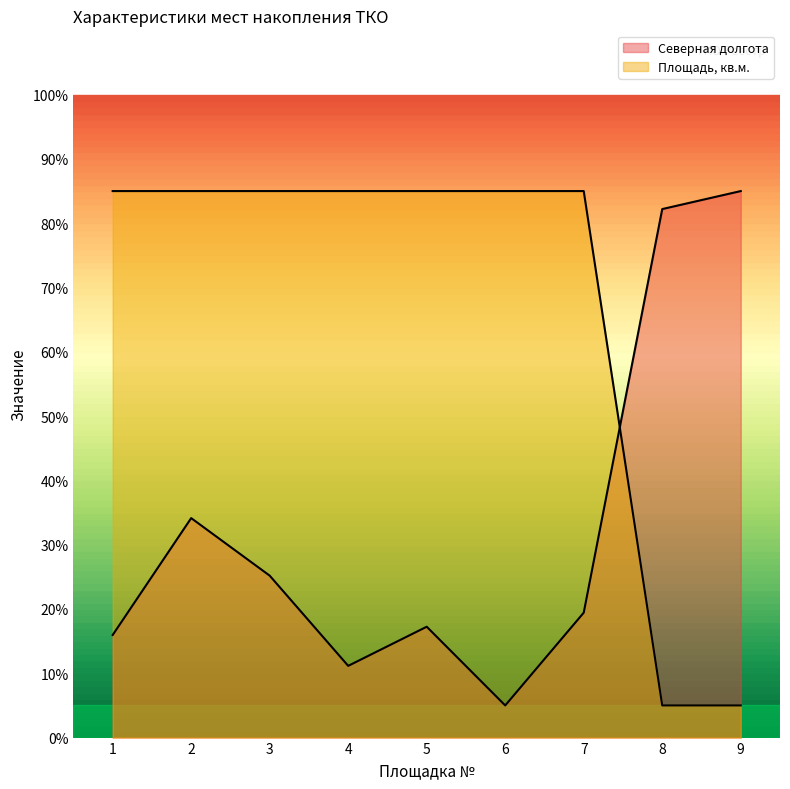

Which series ends up on top after the final intersection of Площадь, кв.м. and Северная долгота?

Северная долгота